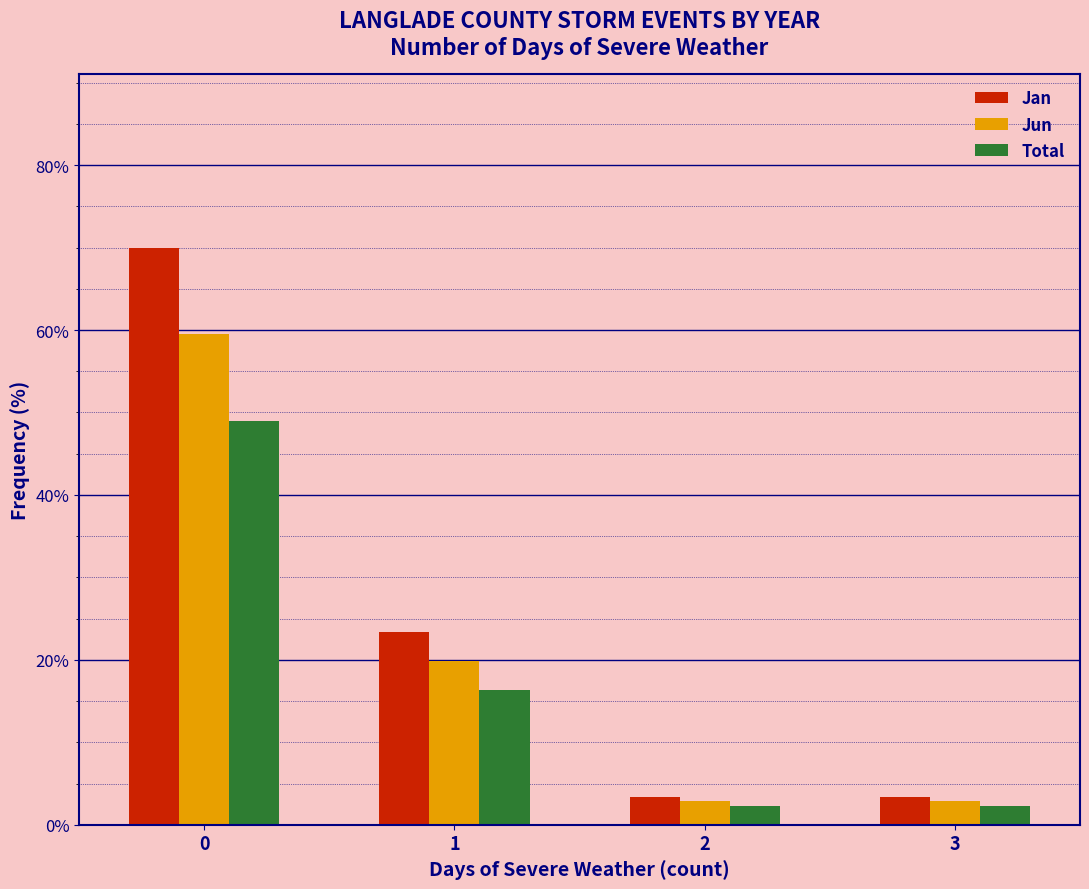

Reading right to left, transcribe all the data shown in this chart.

Jan: 3.3	3.3	23.3	70.0
Jun: 2.8	2.8	19.8	59.5
Total: 2.3	2.3	16.3	49.0